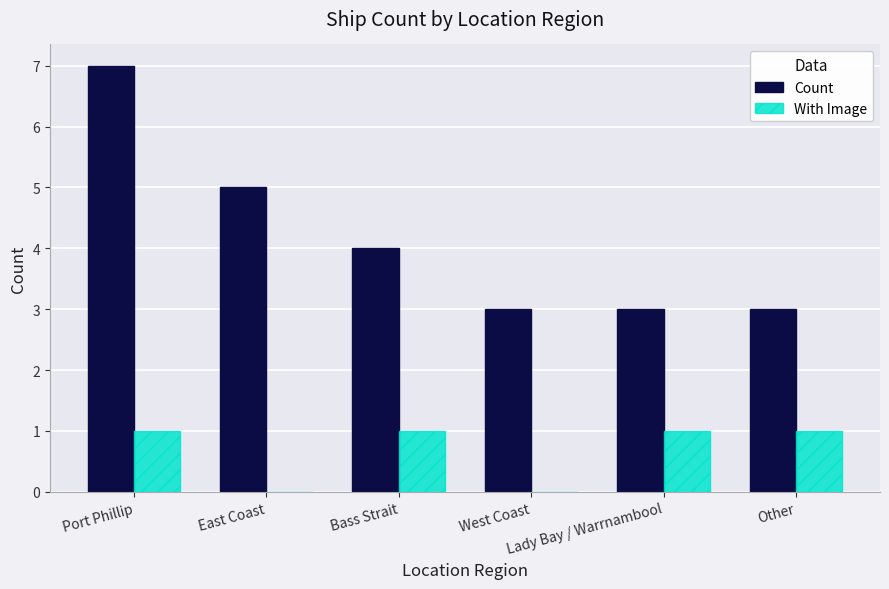

What is the sum of all With Image values?

4